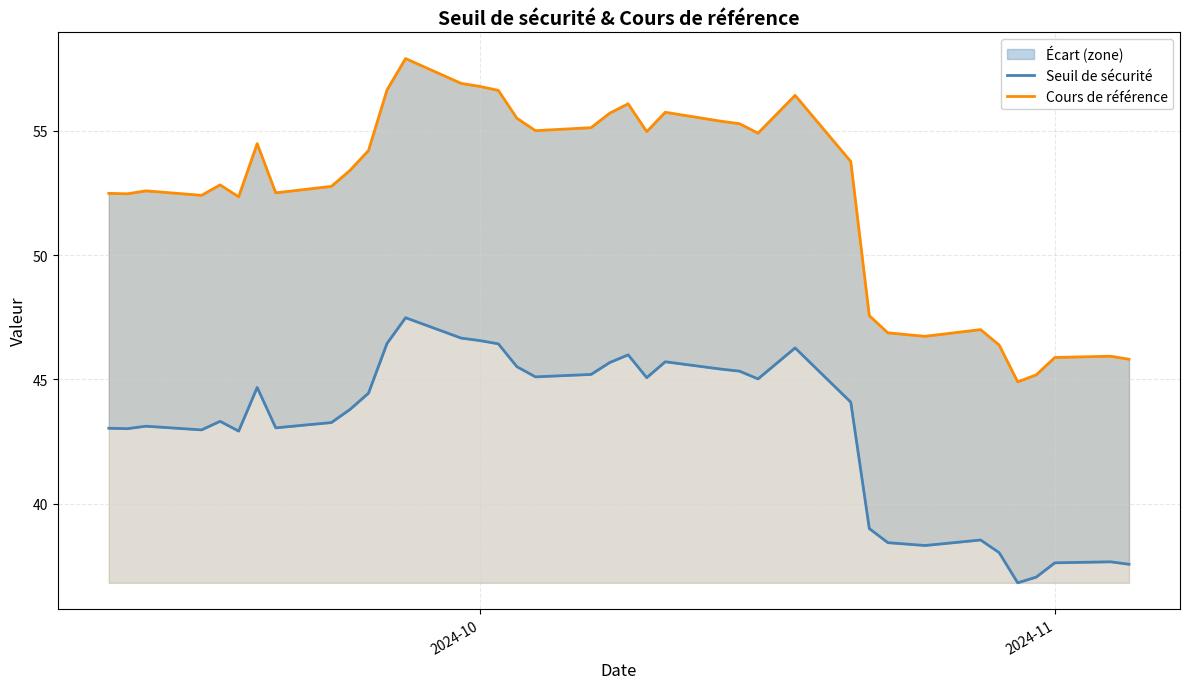

How many data points in Cours de référence are above 53?

20